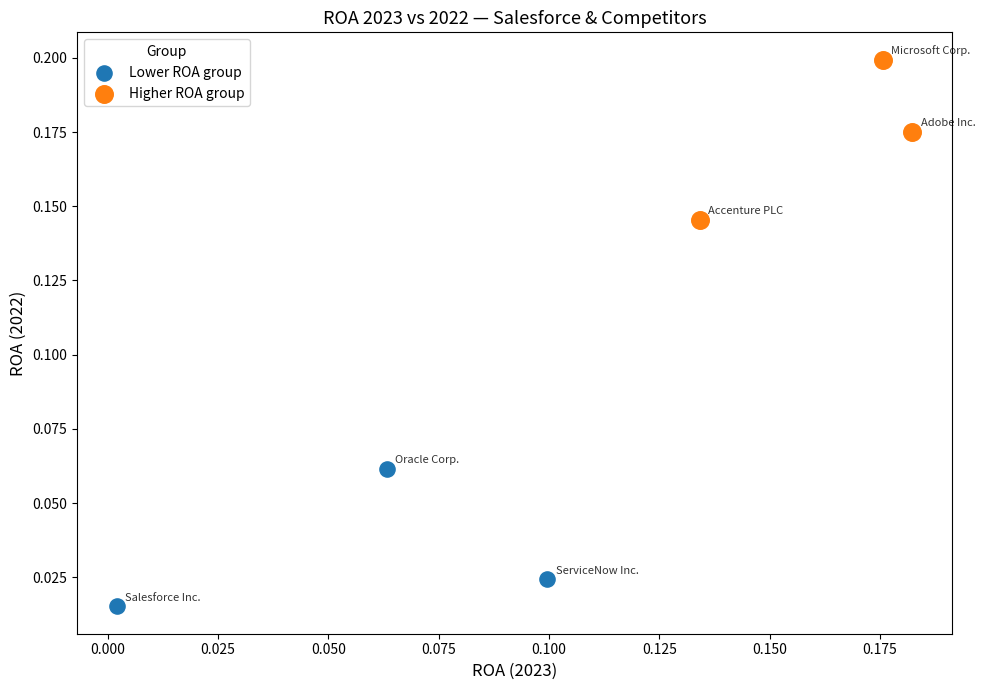

Which series contains the highest Y value?

Higher ROA group